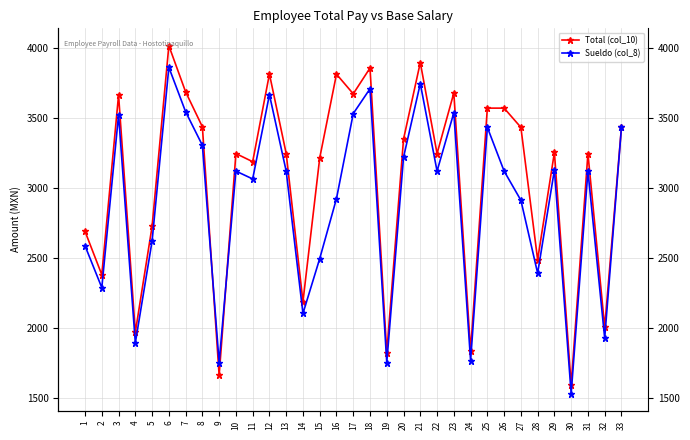

Is the value of Total (col_10) at 24 greater than the value of Sueldo (col_8) at 13?

No